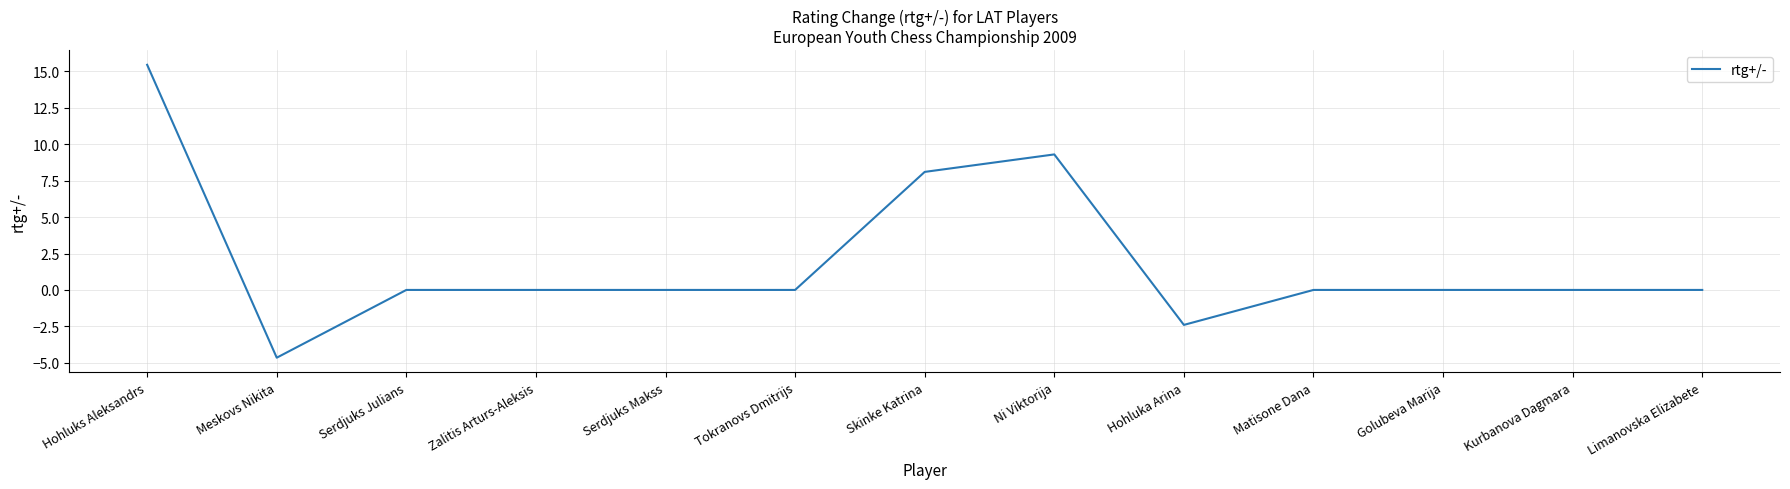

How many lines are shown in the chart?

1